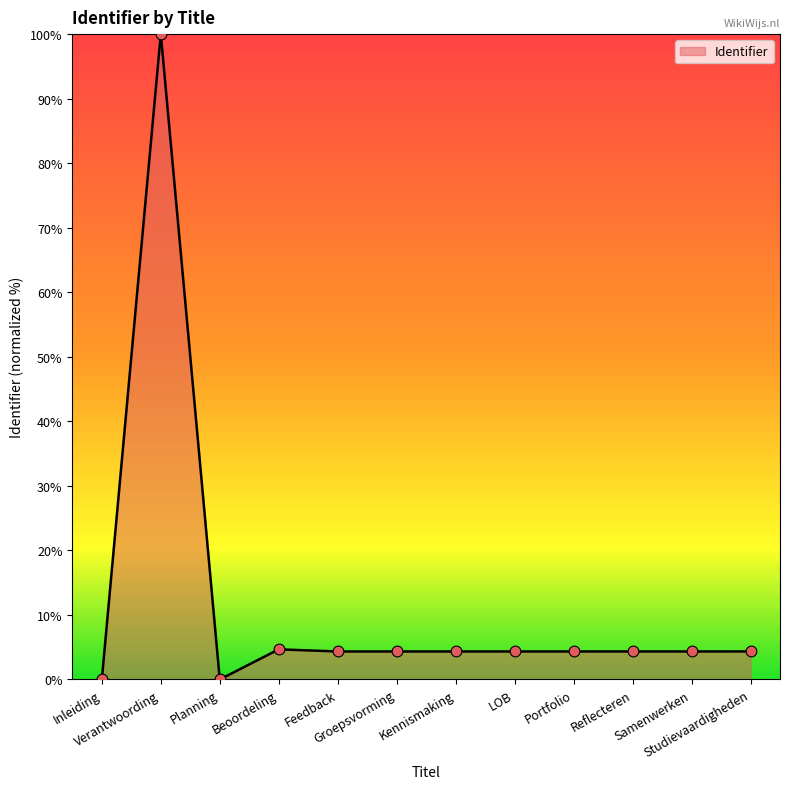

Approximately how many times larger is the value at Beoordeling compared to LOB?

1.1